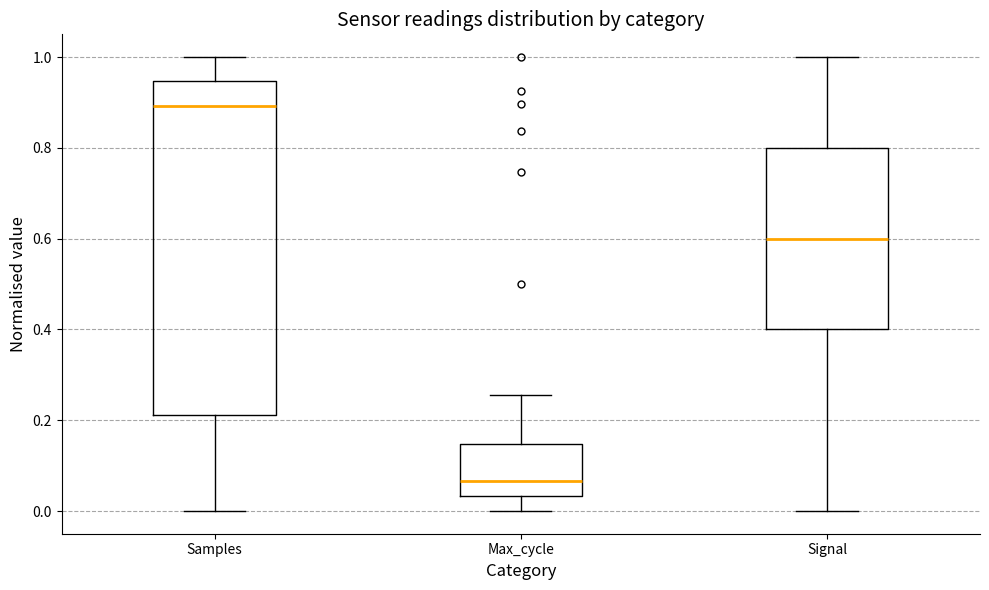

Comparing the boxes themselves (not the whiskers), which one is the tallest?

Samples